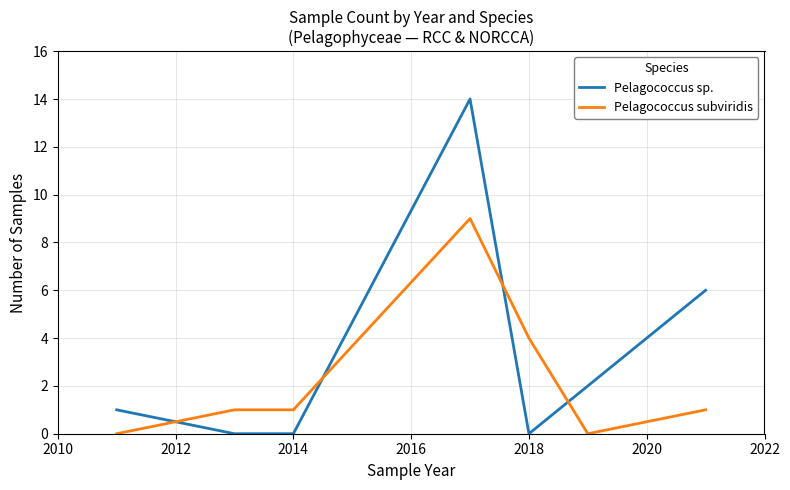

Reading left to right, list all the values displayed in this chart.

Pelagococcus sp.: 1	0	0	14	0	2	6
Pelagococcus subviridis: 0	1	1	9	4	0	1